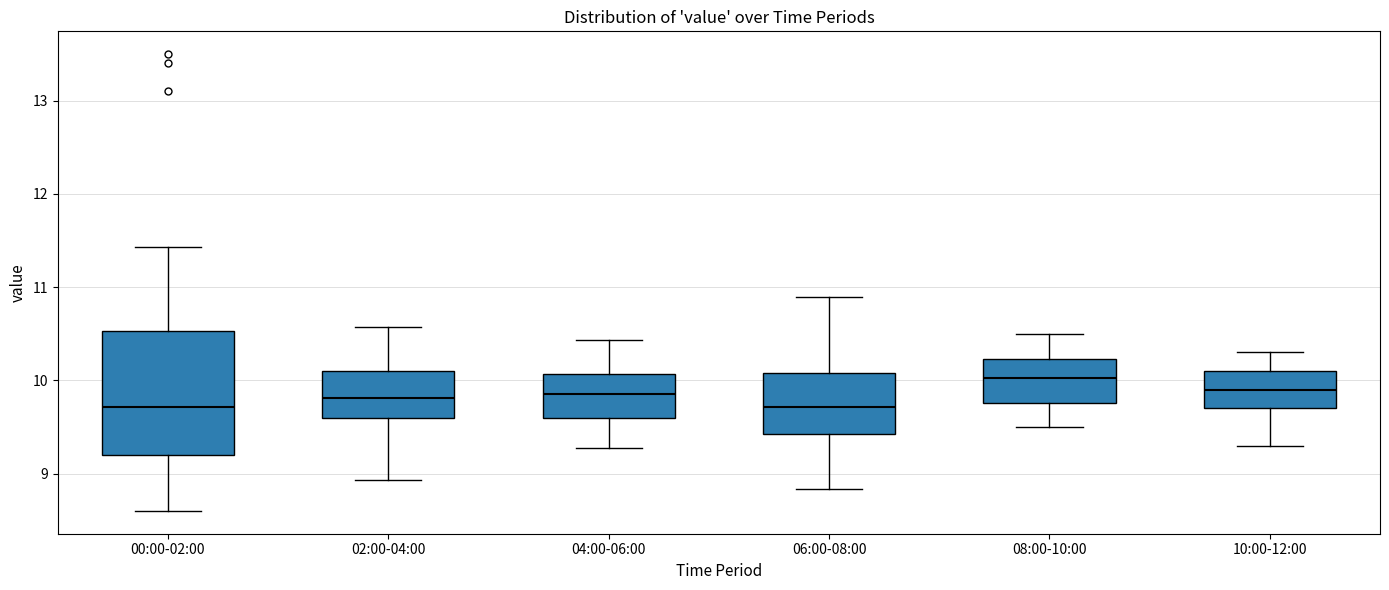

Which box's median line is the highest?

08:00-10:00